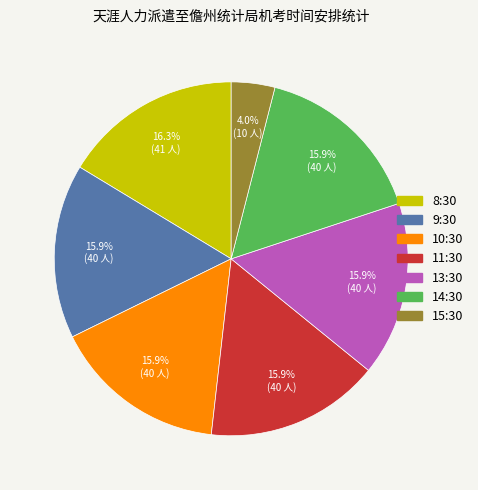

True or false: 11:30 accounts for 16% of the total.

True